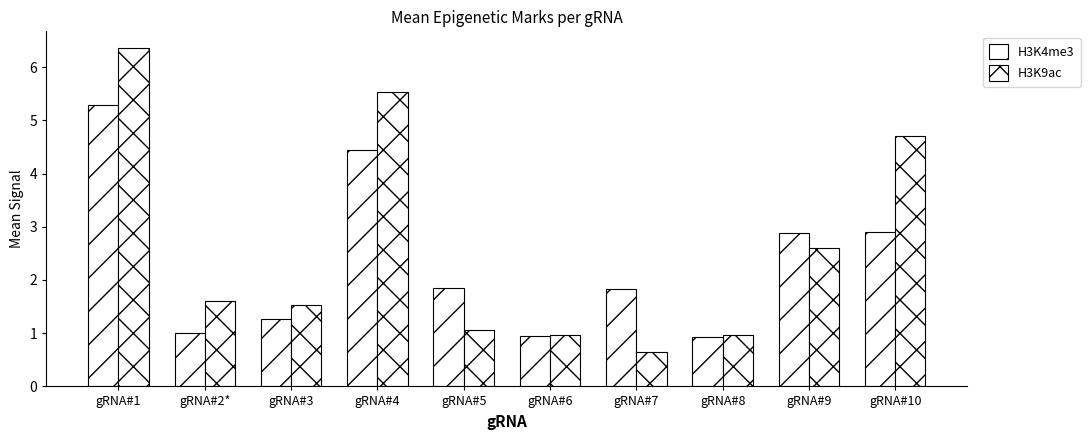

Are the bars grouped side by side (vs. stacked)?

Yes